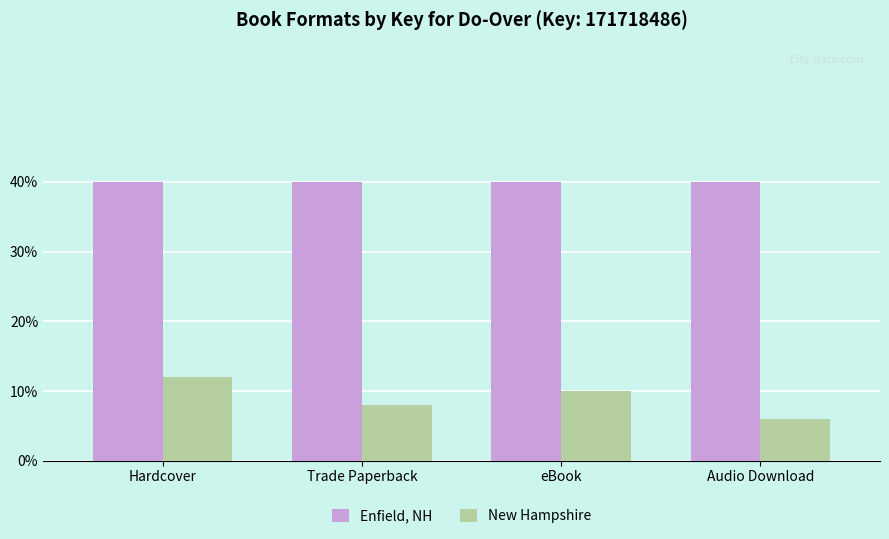

Does the chart contain stacked bars?

No